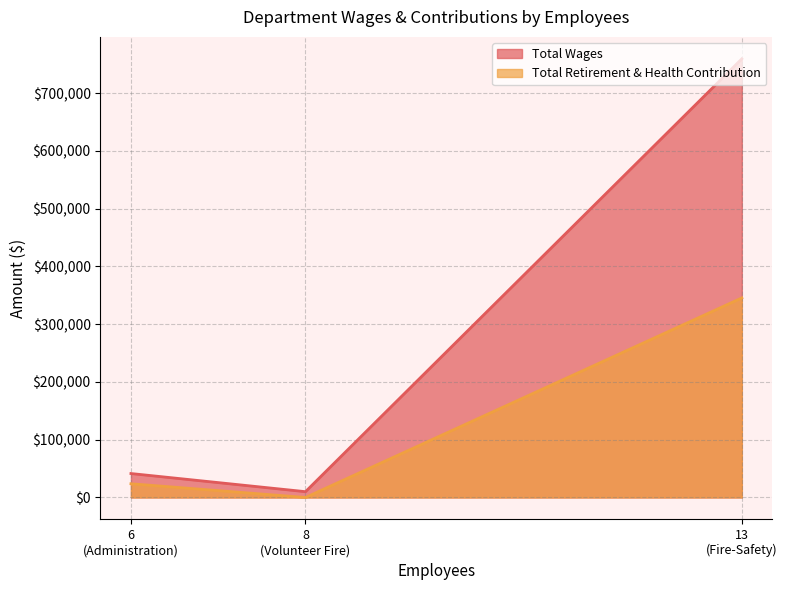

Which series has the largest total across all categories?

Total Wages